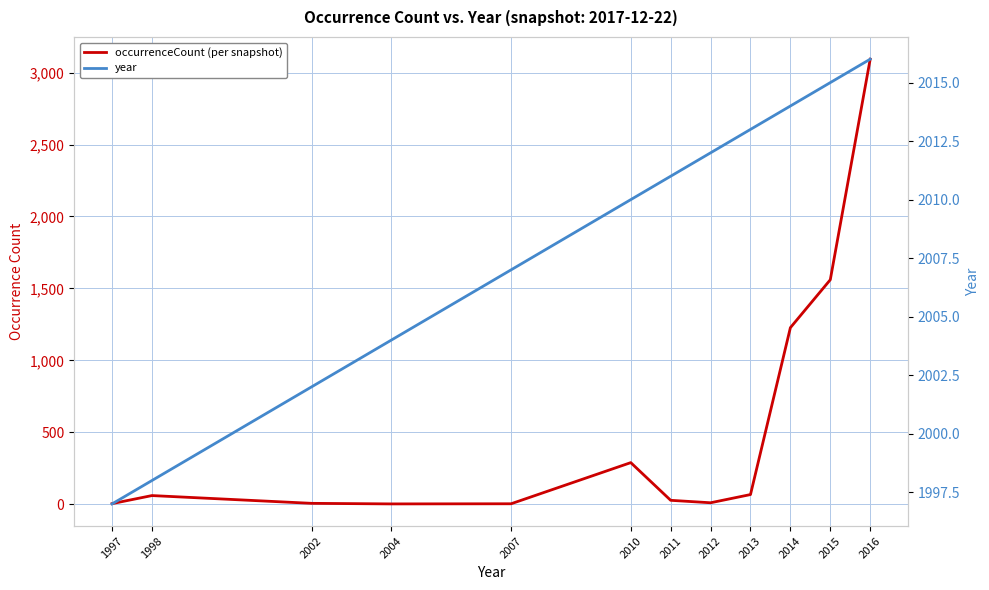

The occurrenceCount (per snapshot) series shows 1560 at 2015. True or false?

True